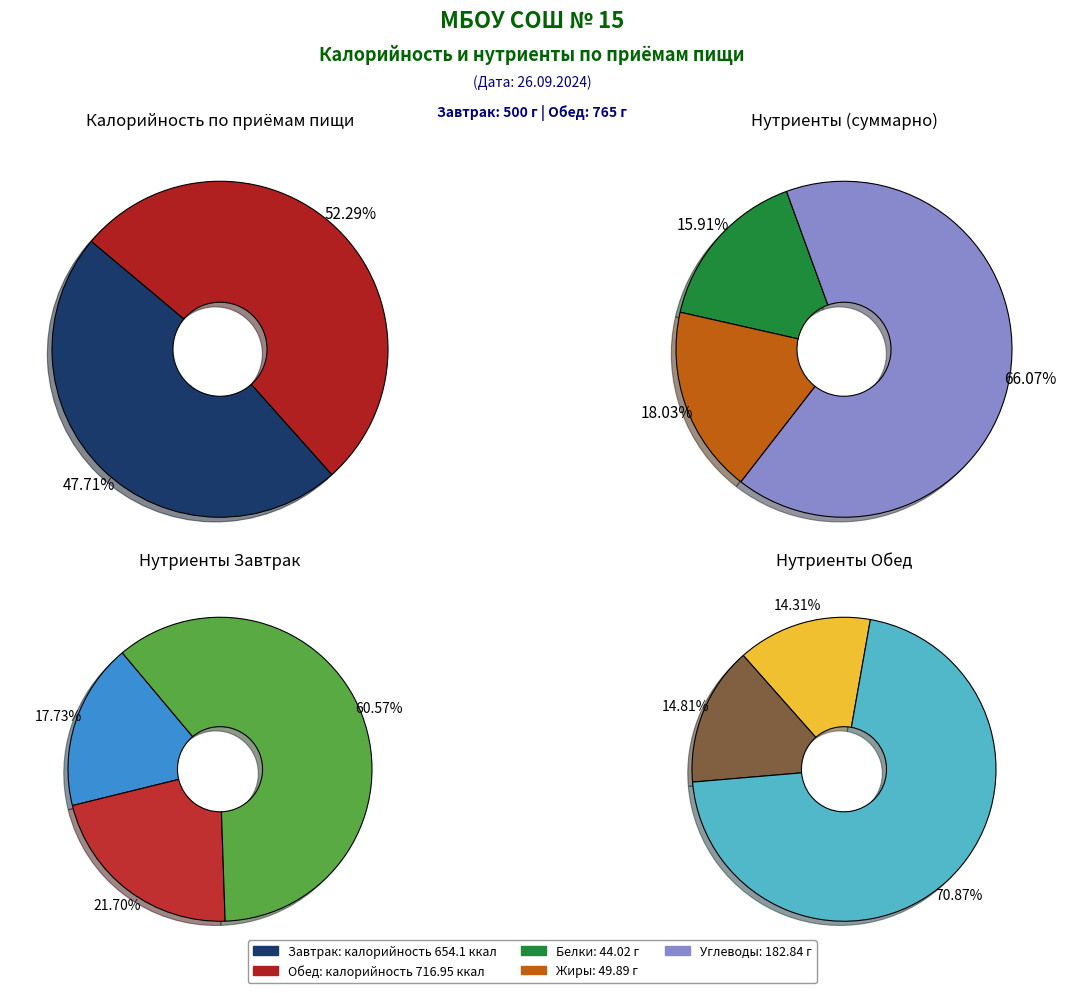

Does any single category account for the majority?

Yes